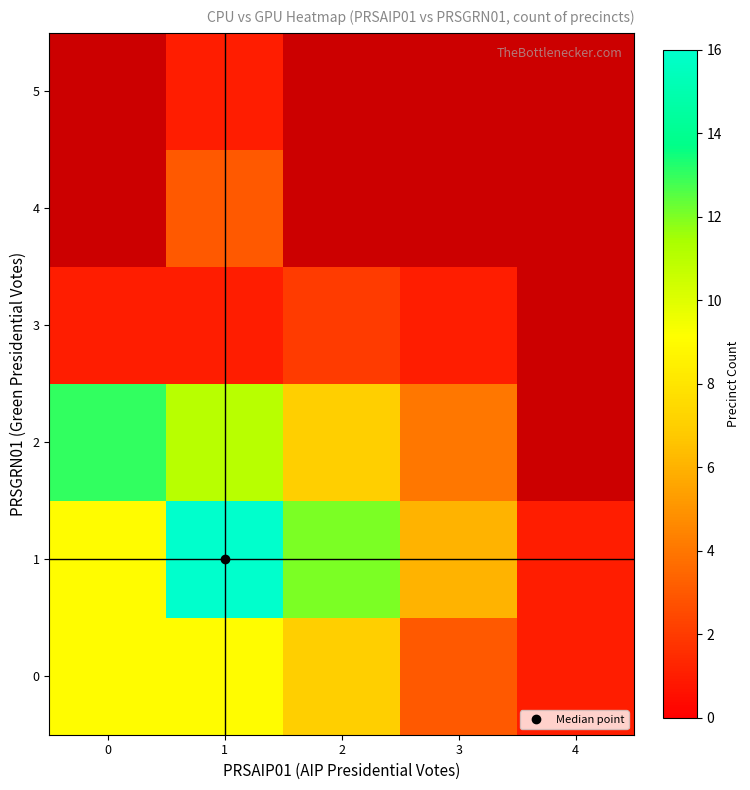

What is the difference between the maximum and minimum values in the 1 series?

15.0